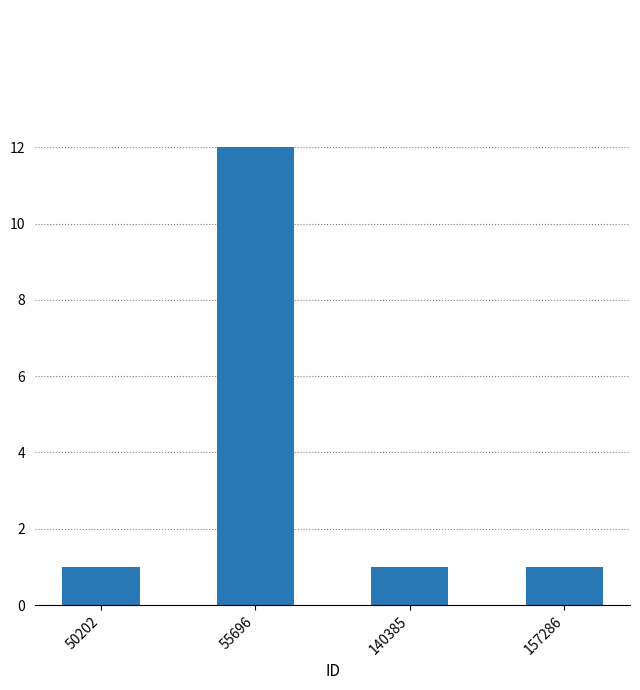

At which category does the chart reach its peak across all series?

55696